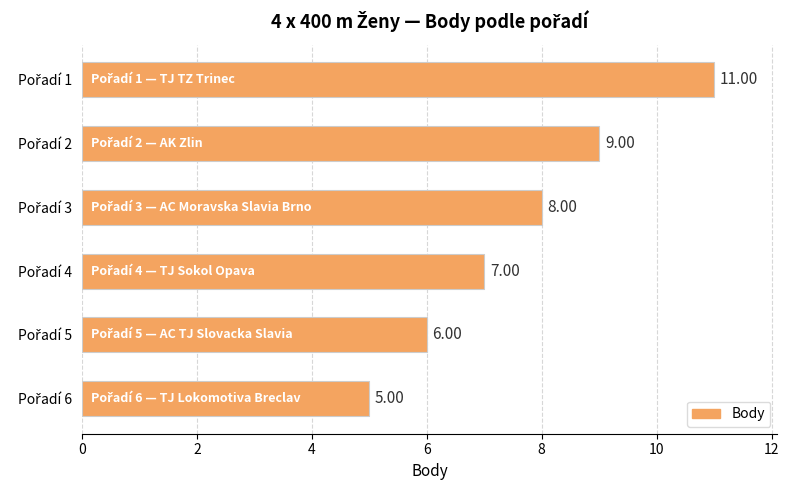

What is the average value?

8